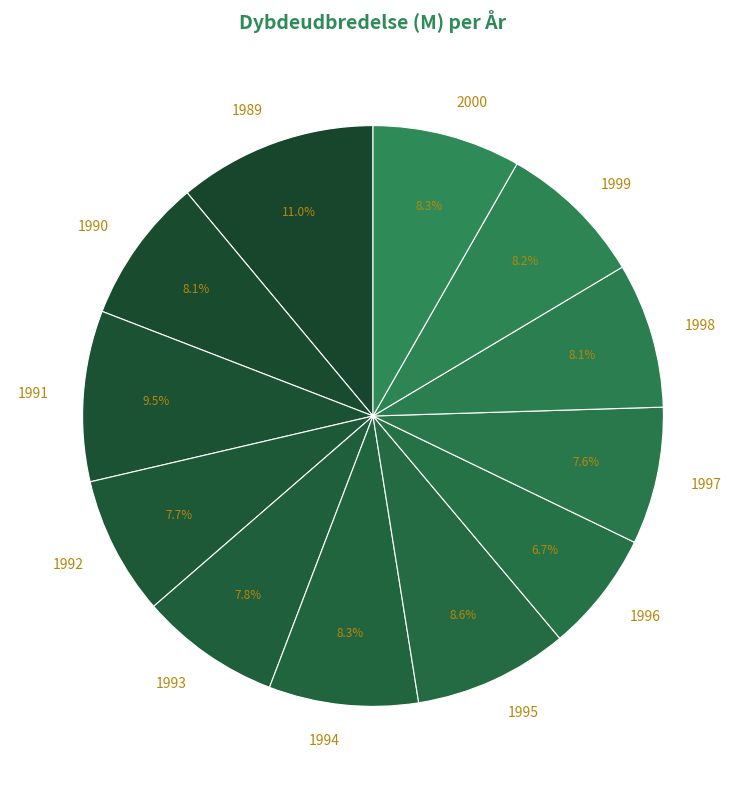

How many segments does this pie chart have?

12